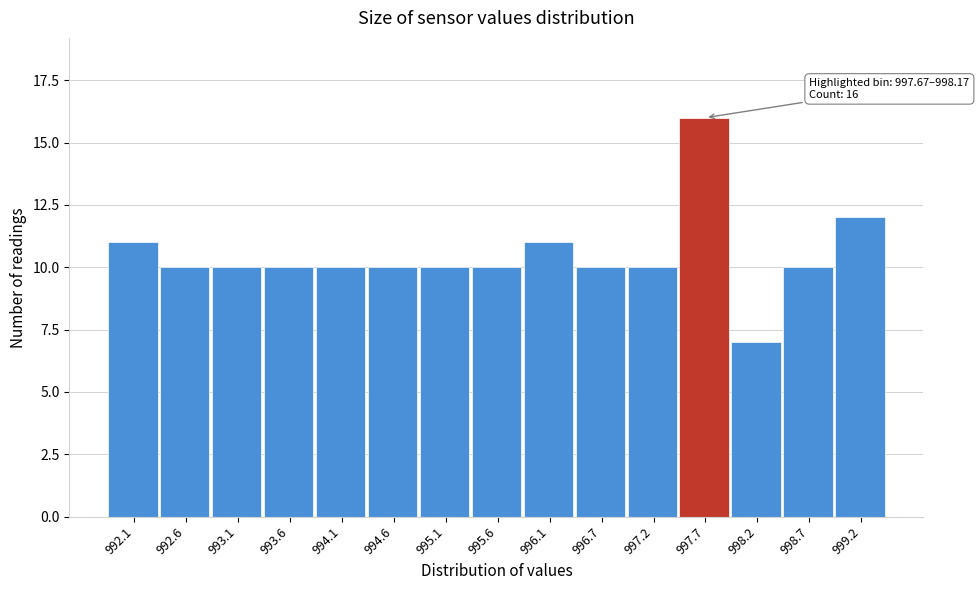

Reading left to right, what are all the values shown in this chart?

11	10	10	10	10	10	10	10	11	10	10	16	7	10	12